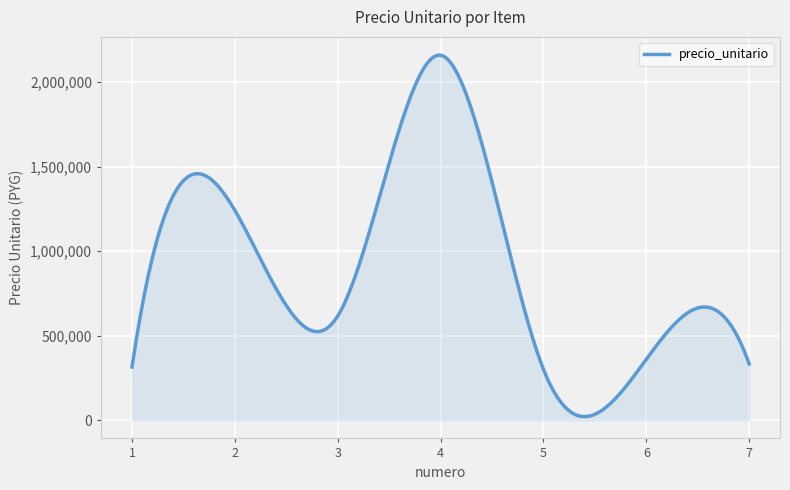

What is the greatest value displayed?

2160572.2